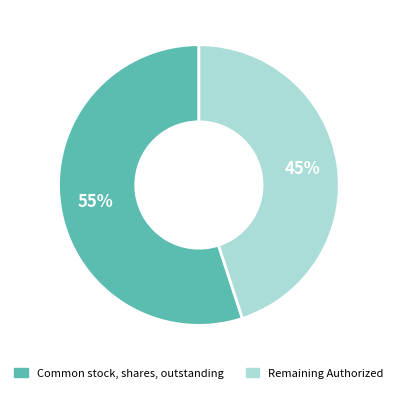

Is there a majority slice in this chart?

Yes